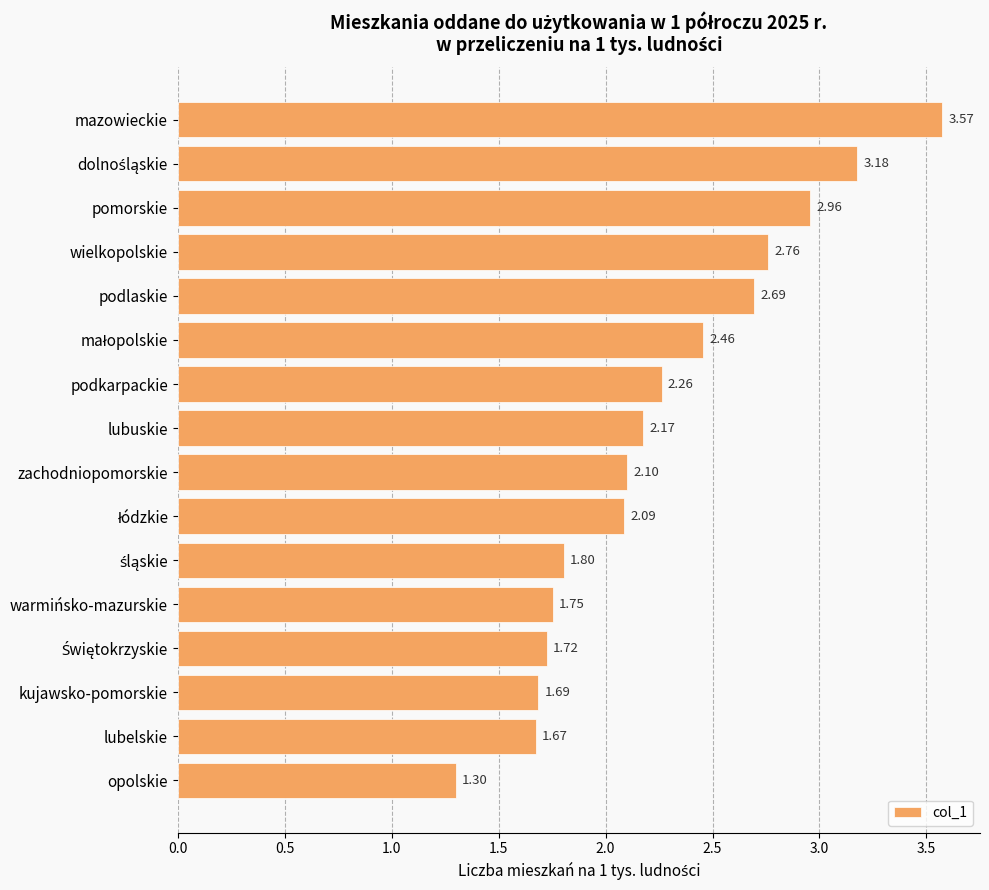

Which label corresponds to the smallest value in the chart?

opolskie